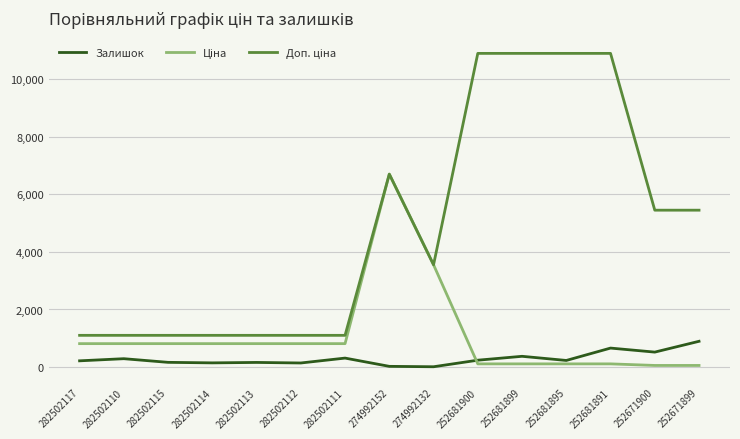

How many distinct data groups are displayed?

3